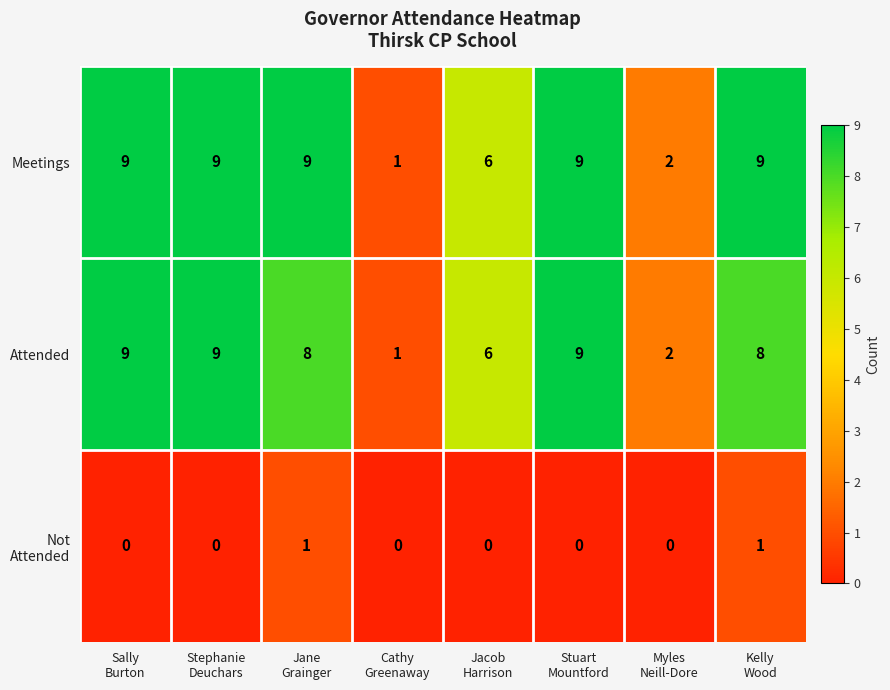

What is the highest value of the Meetings series?

9